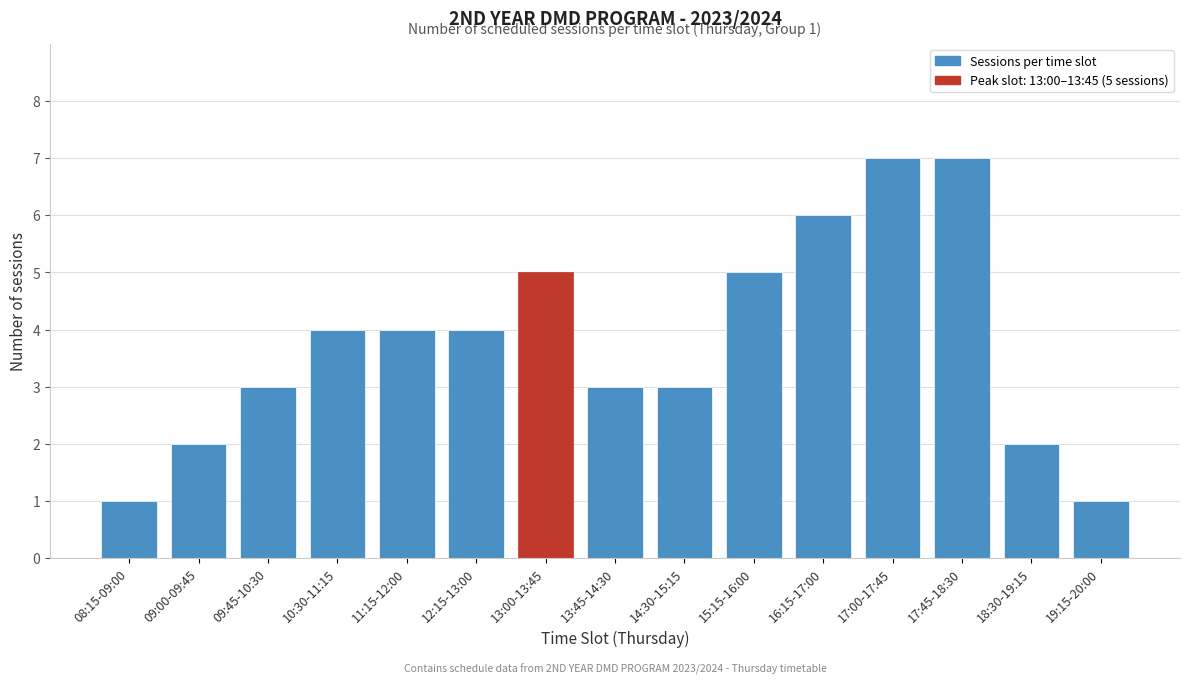

Reading left to right, what are all the values shown in this chart?

08:15-09:00=1	09:00-09:45=2	09:45-10:30=3	10:30-11:15=4	11:15-12:00=4	12:15-13:00=4	13:00-13:45=5	13:45-14:30=3	14:30-15:15=3	15:15-16:00=5	16:15-17:00=6	17:00-17:45=7	17:45-18:30=7	18:30-19:15=2	19:15-20:00=1